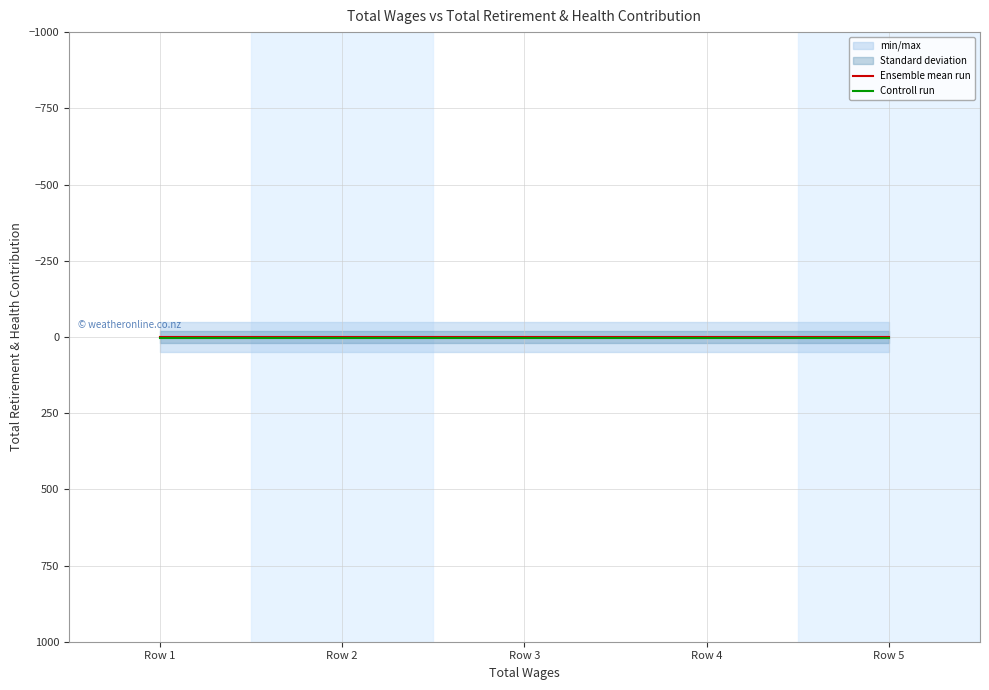

At Row 1, list the series in order from largest to smallest.

Controll run, Ensemble mean run